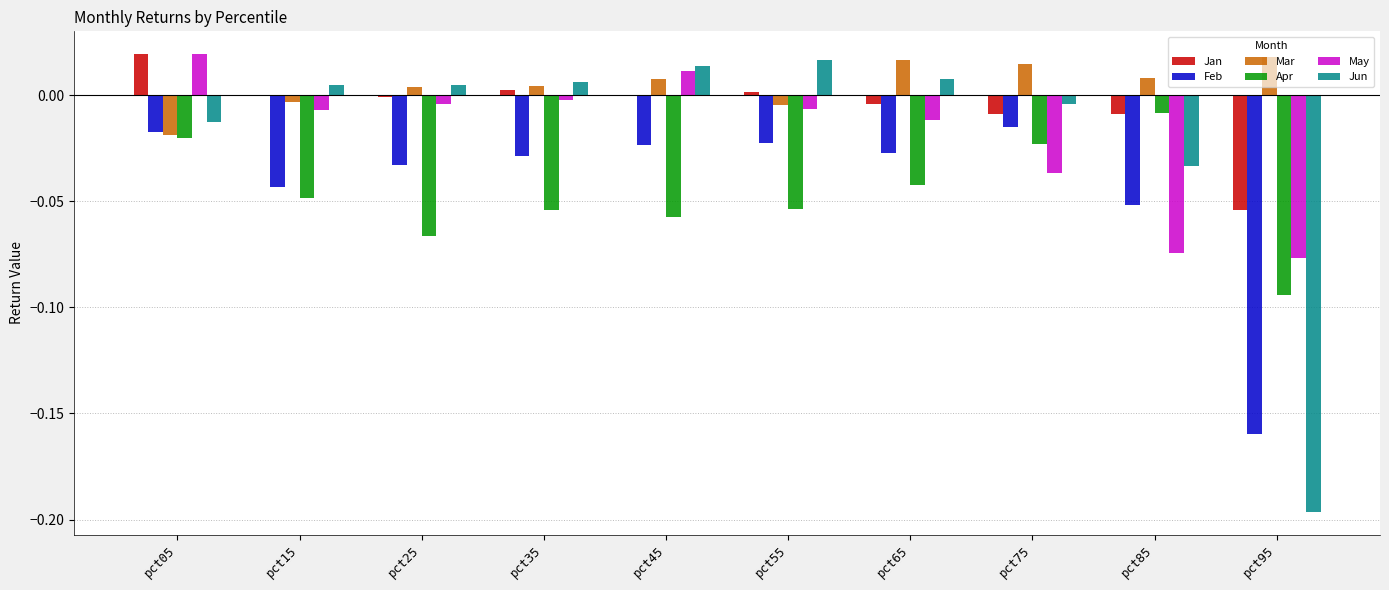

Which series has the largest total across all categories?

Mar